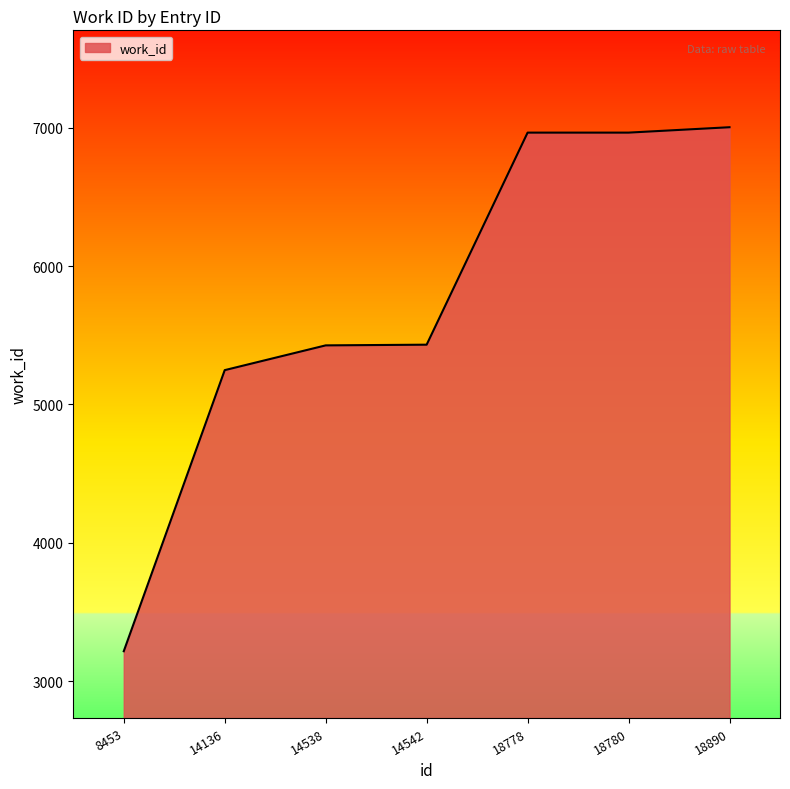

At which label is the value closest to 5110?

14136